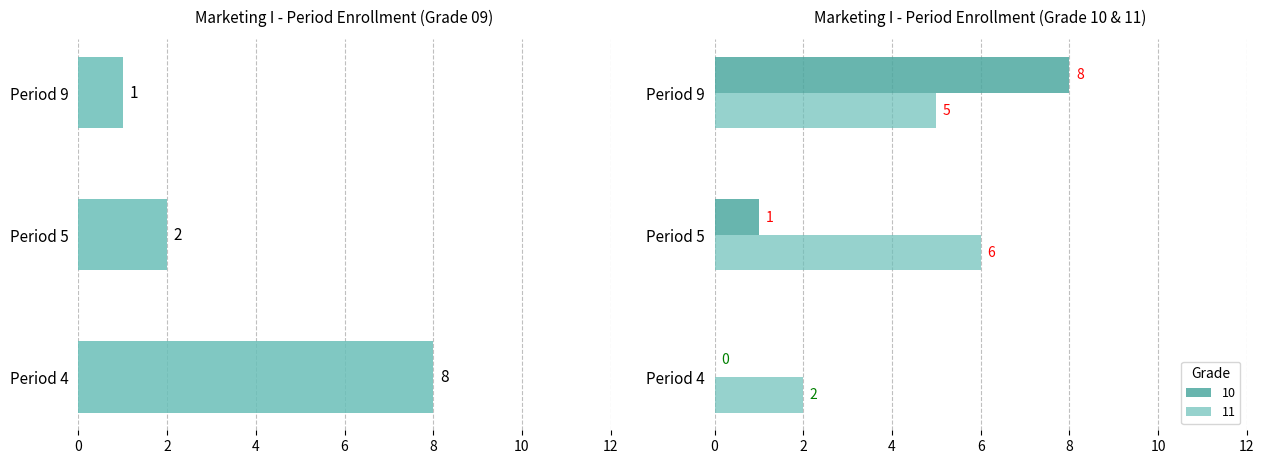

Is it true that 09 equals 8 at Period 4?

True